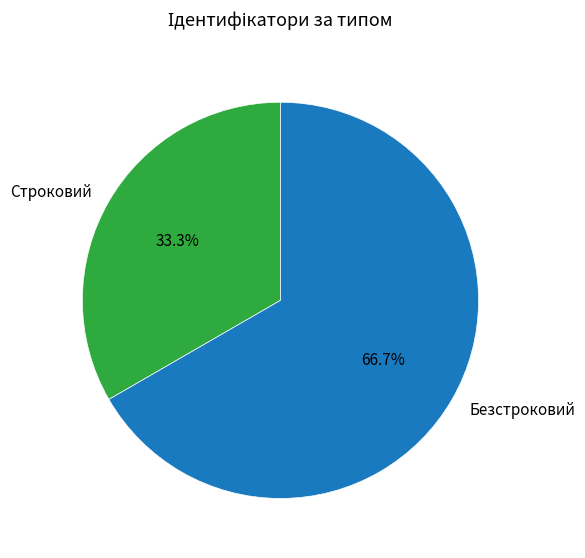

Which slice is the smallest?

Строковий